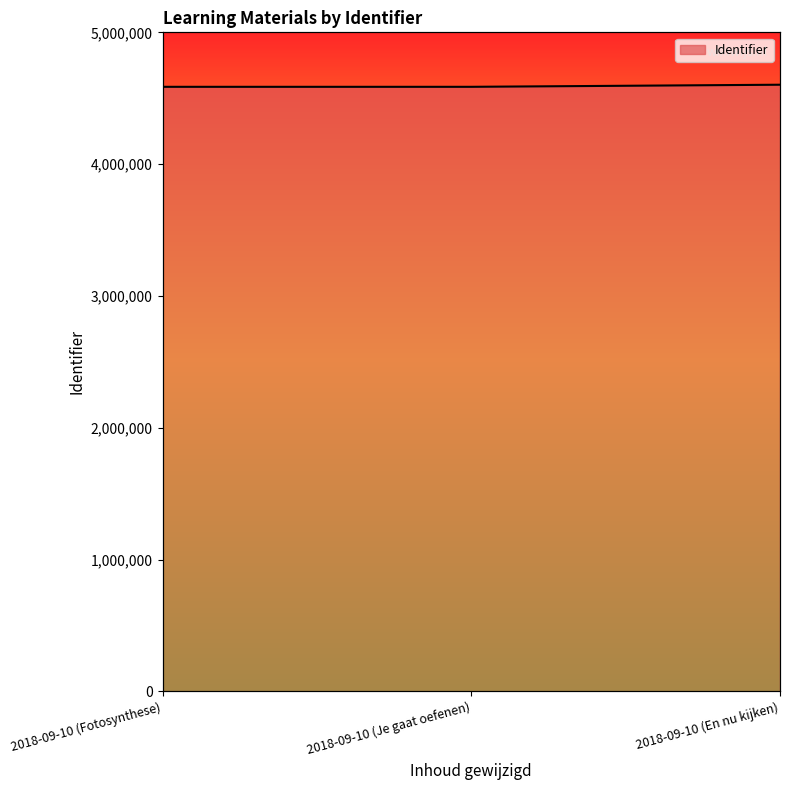

Rank the categories by value from lowest to highest.

2018-09-10 (Fotosynthese), 2018-09-10 (Je gaat oefenen), 2018-09-10 (En nu kijken)